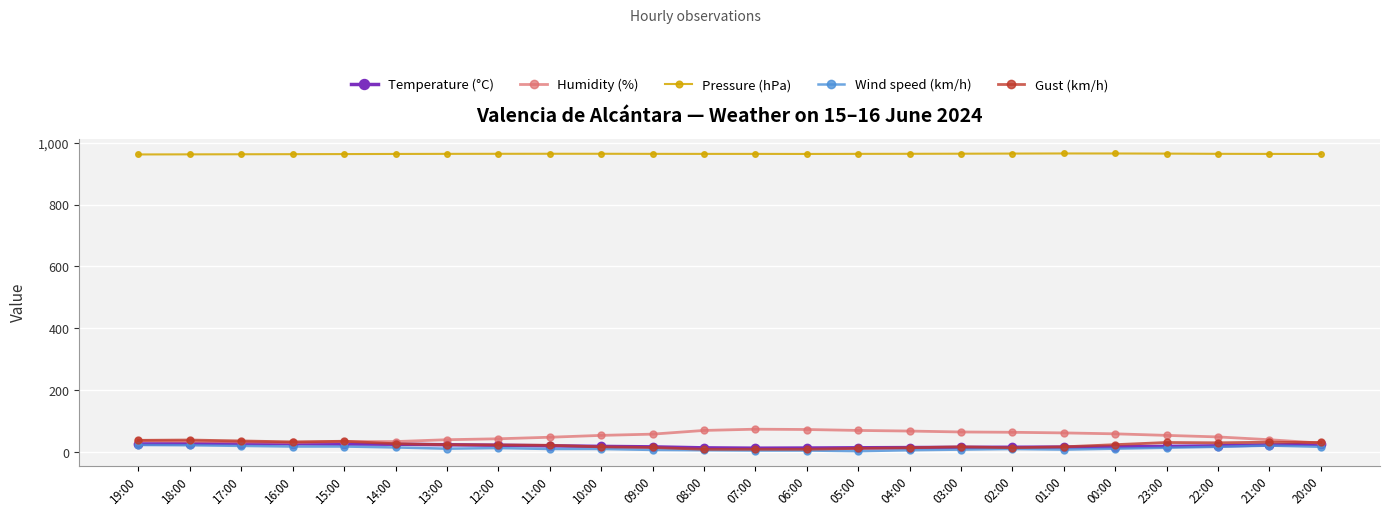

What value does the Gust (km/h) series have at 23:00?

31.0